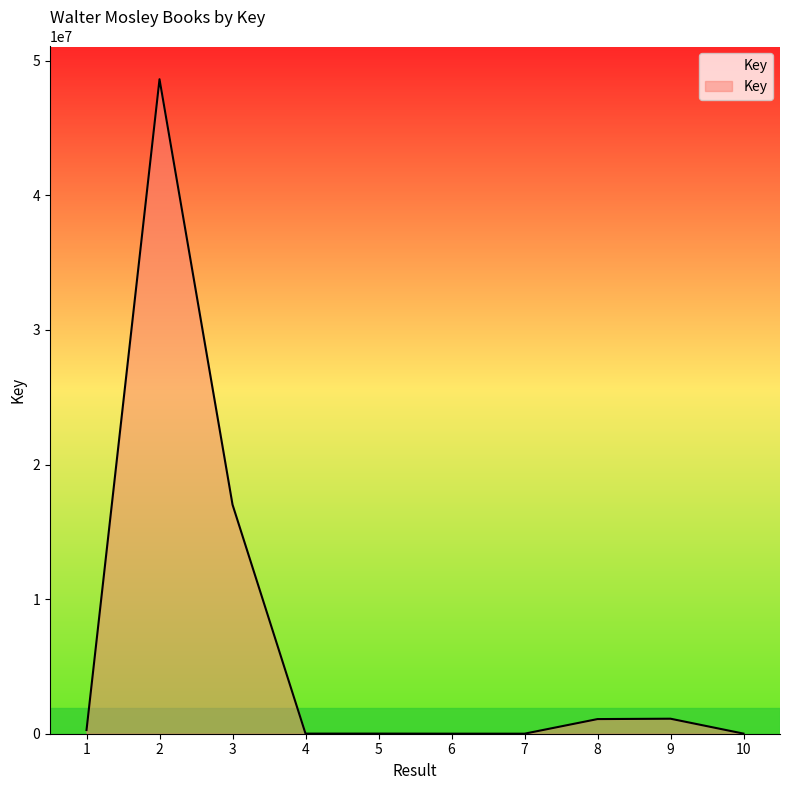

What is the maximum value shown in the chart?

48625804